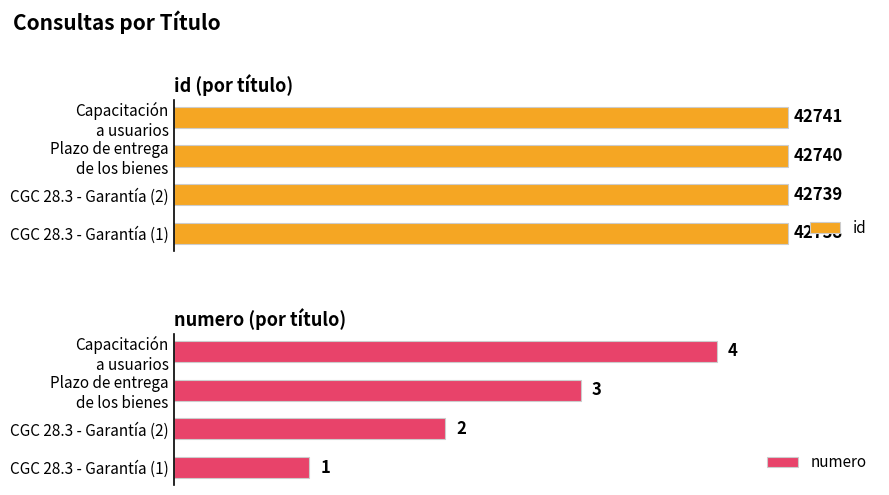

Between Capacitación a usuarios and Plazo de entrega de los bienes, which is larger?

Capacitación a usuarios